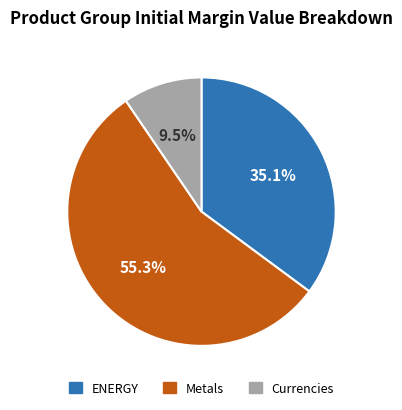

Does any single category account for the majority?

Yes